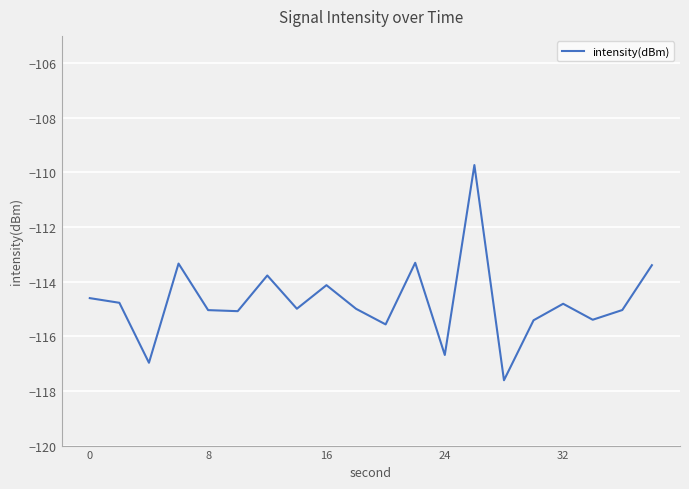

How many categories are shown in the chart?

20